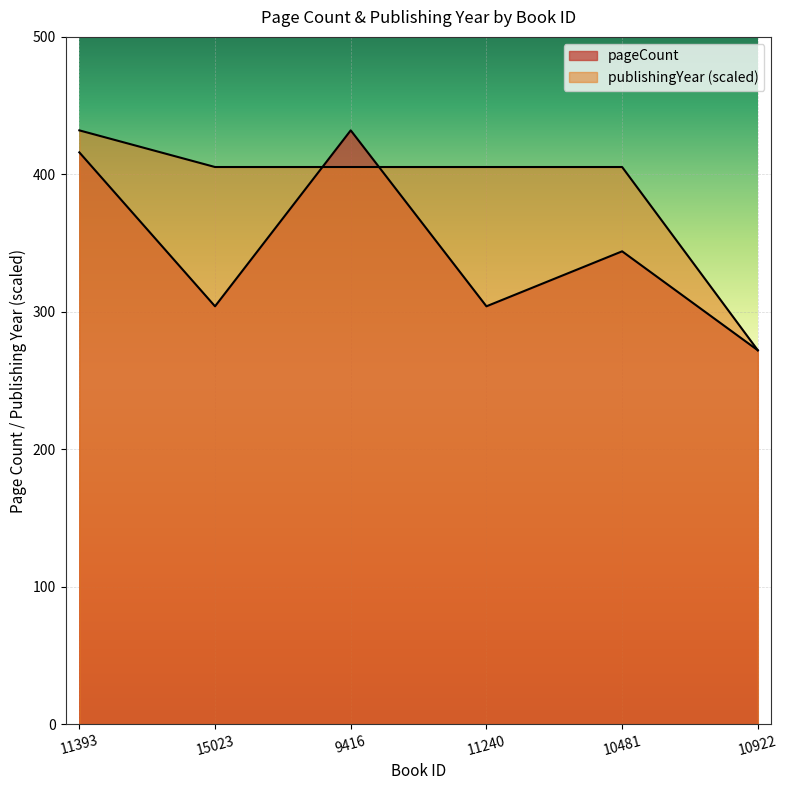

Reading left to right, transcribe all the data shown in this chart.

pageCount: 11393=416.0	15023=304.0	9416=432.0	11240=304.0	10481=344.0	10922=272.0
publishingYear: 11393=432.0	15023=405.3	9416=405.3	11240=405.3	10481=405.3	10922=272.0